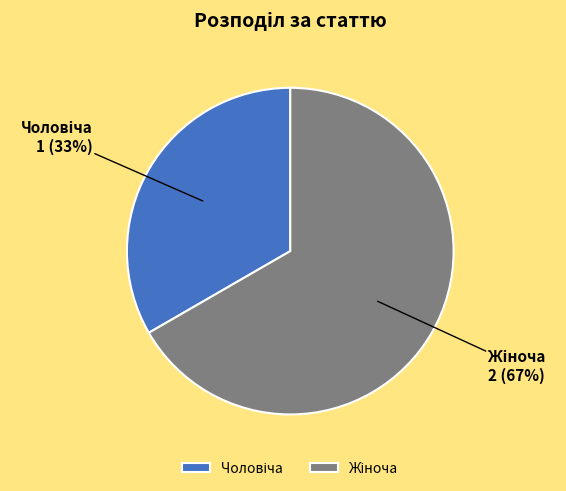

What is the change in value from Чоловіча to Жіноча?

+1